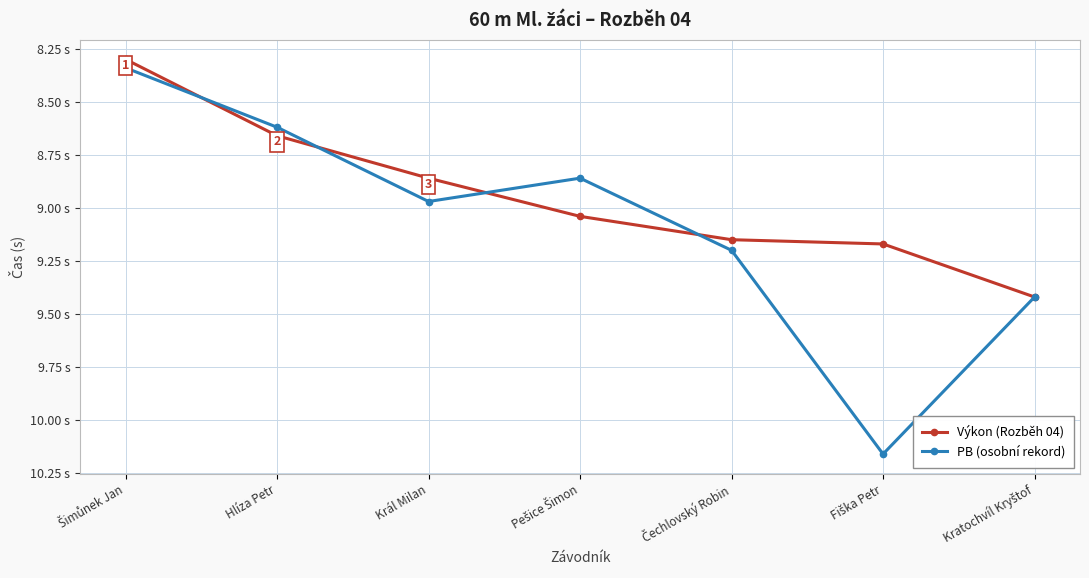

Reading right to left, extract all data points from this chart.

Výkon (Rozběh 04): Kratochvíl Kryštof=9.4	Fiška Petr=9.2	Čechlovský Robin=9.2	Pešice Šimon=9.0	Král Milan=8.9	Hlíza Petr=8.7	Šimůnek Jan=8.3
PB (osobní rekord): Kratochvíl Kryštof=9.4	Fiška Petr=10.2	Čechlovský Robin=9.2	Pešice Šimon=8.9	Král Milan=9.0	Hlíza Petr=8.6	Šimůnek Jan=8.3